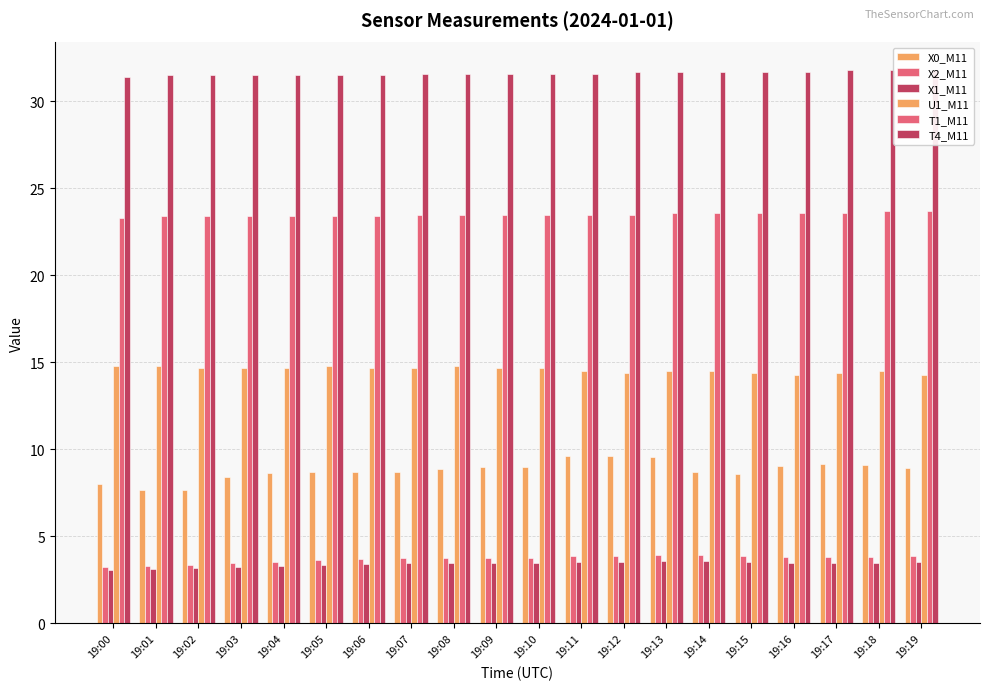

Which has a higher value, 19:07 or 19:11?

19:11